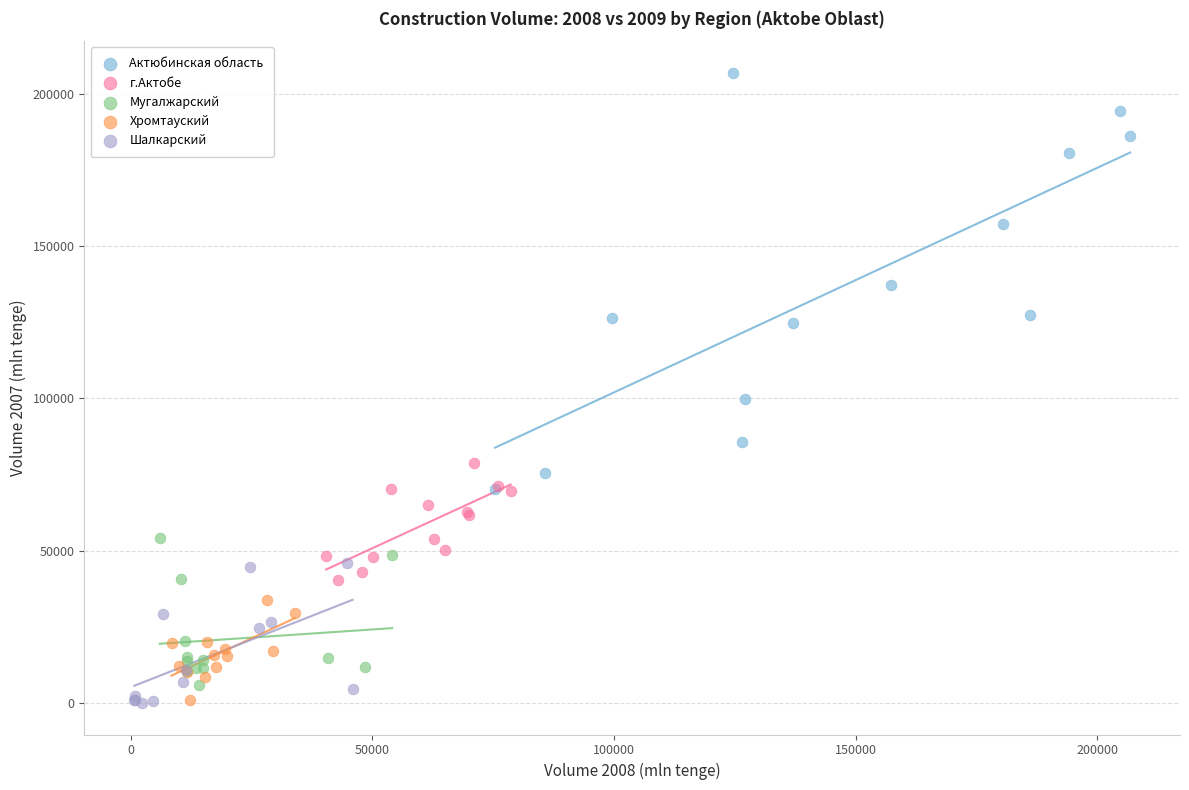

Which series reaches the maximum Y coordinate?

Актюбинская область